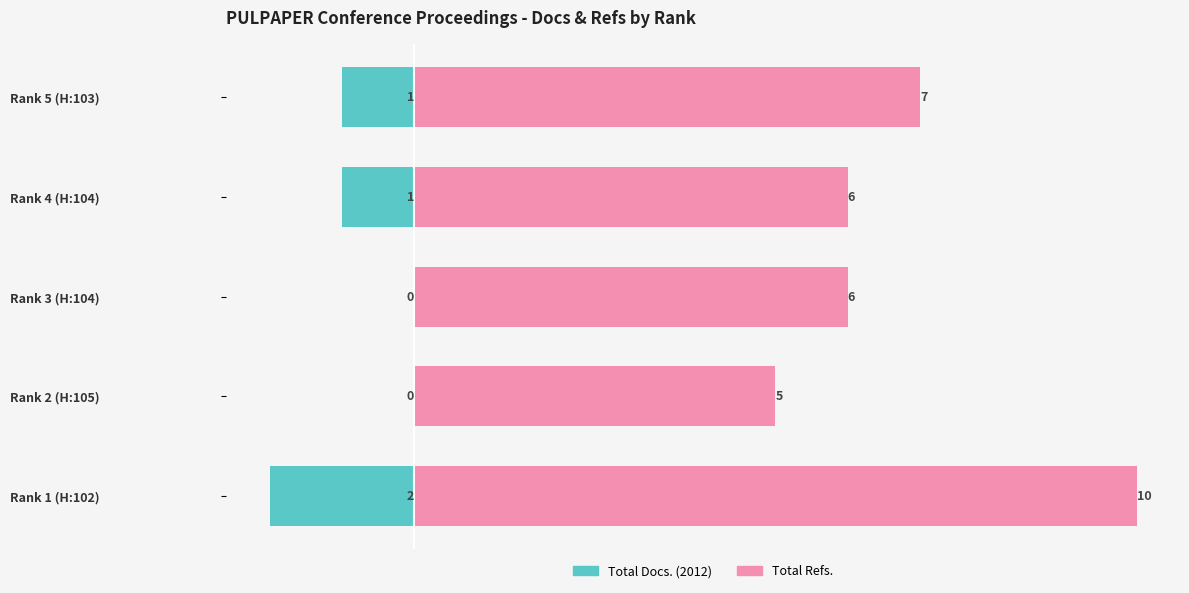

Between Rank 3 (H:104) and Rank 2 (H:105), which is larger?

Rank 3 (H:104)